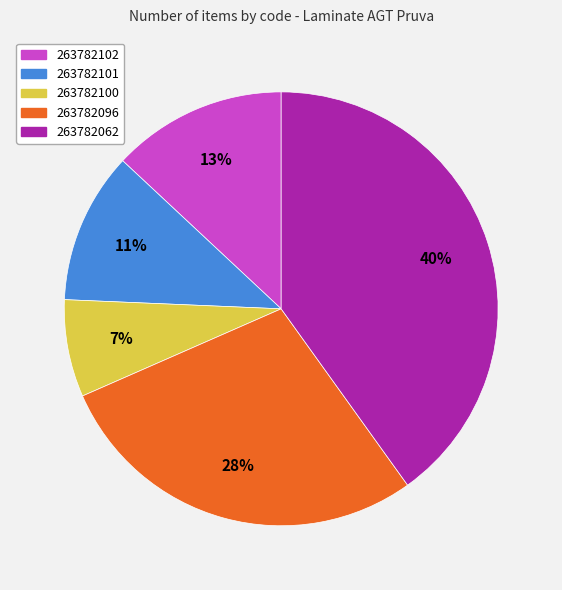

Combined, do 263782096 and 263782100 account for over 50%?

No